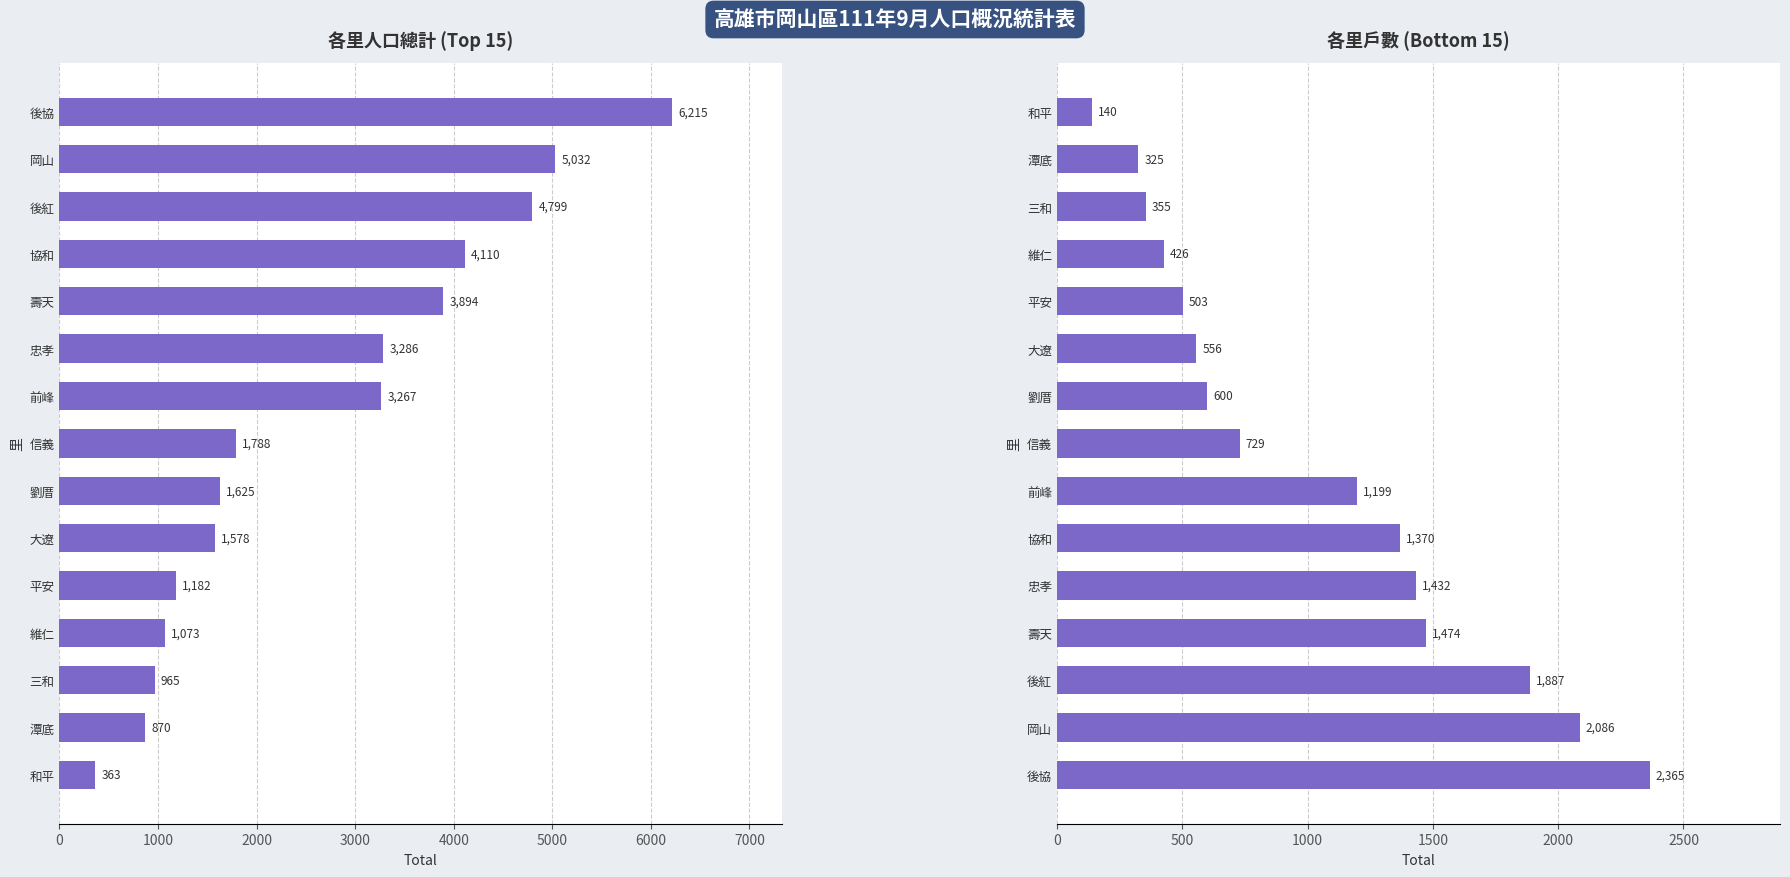

What is the minimum value for 計?

363